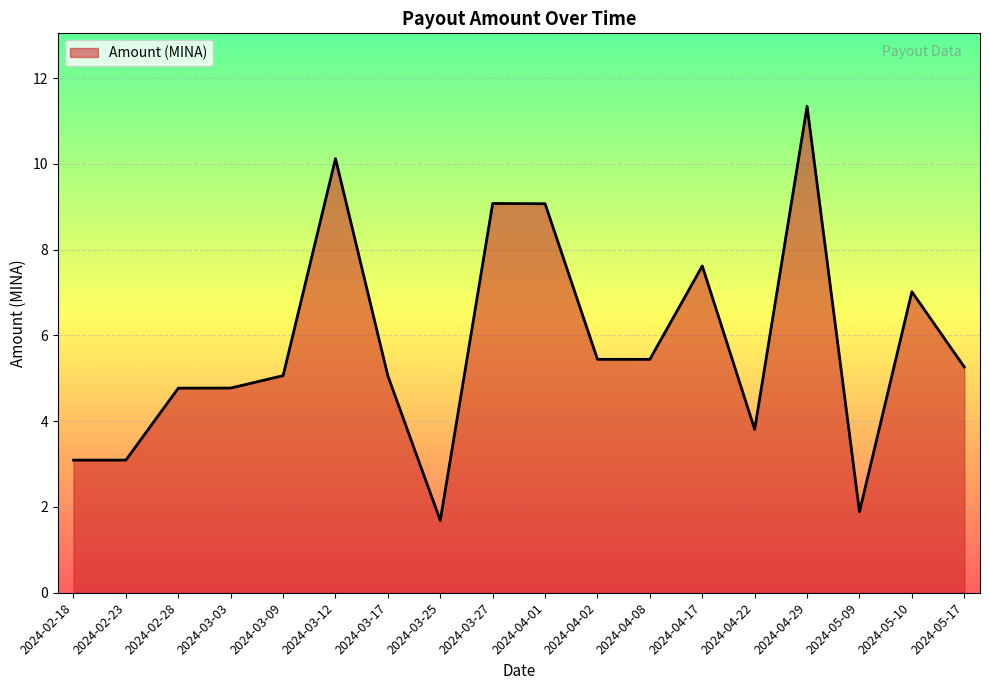

True or false: the data shows 9.1 at 2024-04-01.

True